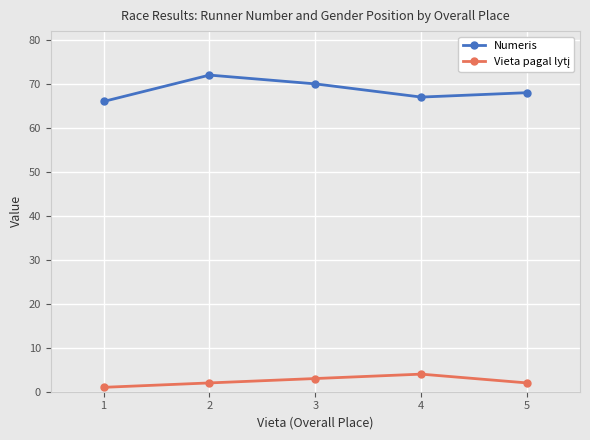

What is the total value across all series at 5?

70